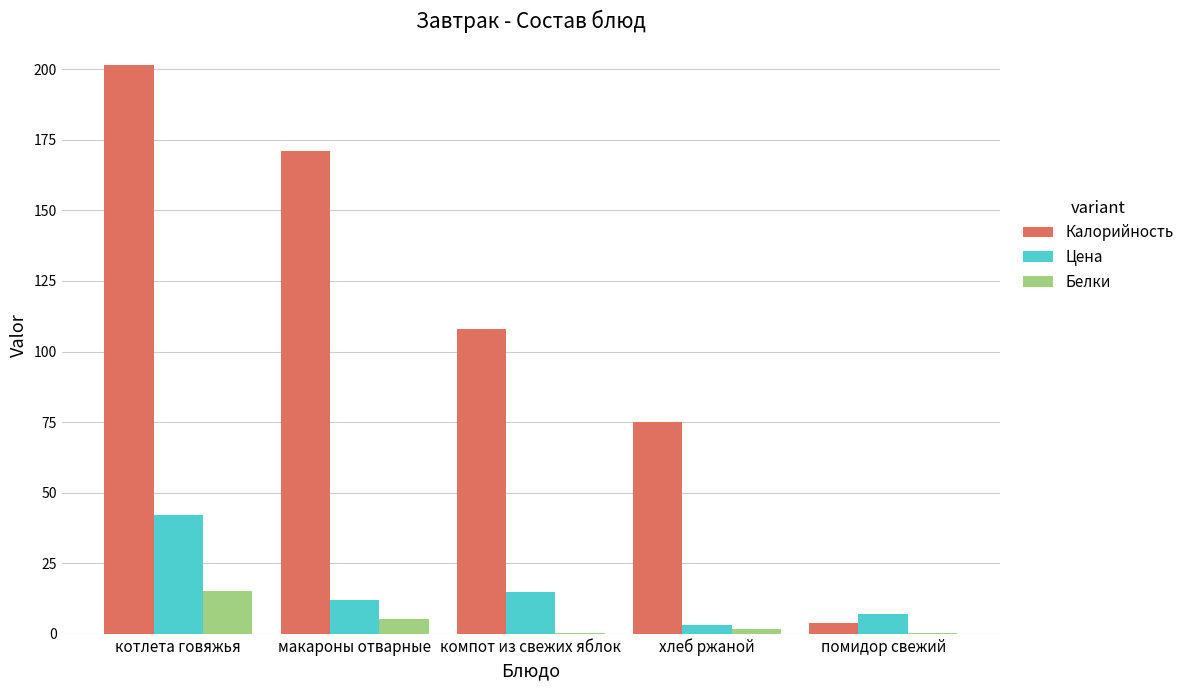

Which series has the largest total across all categories?

Калорийность